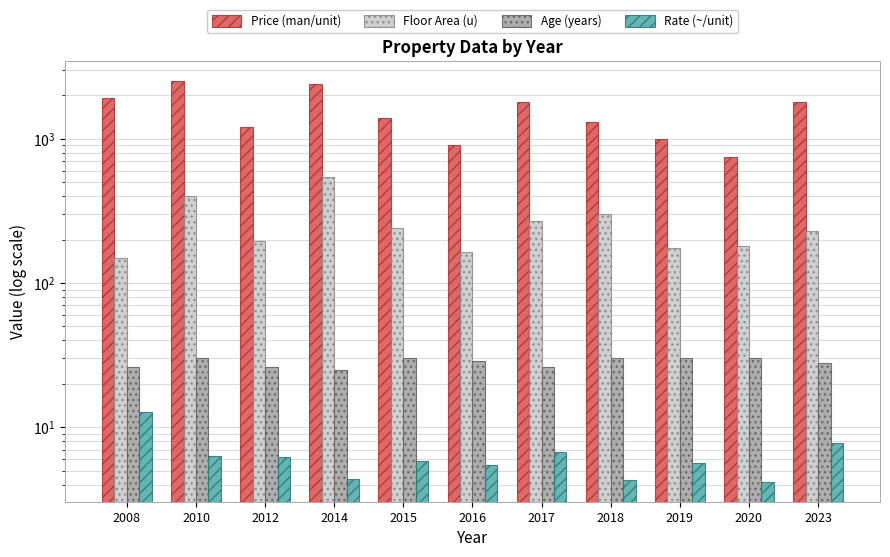

Which series has the largest total across all categories?

Price (man/unit)